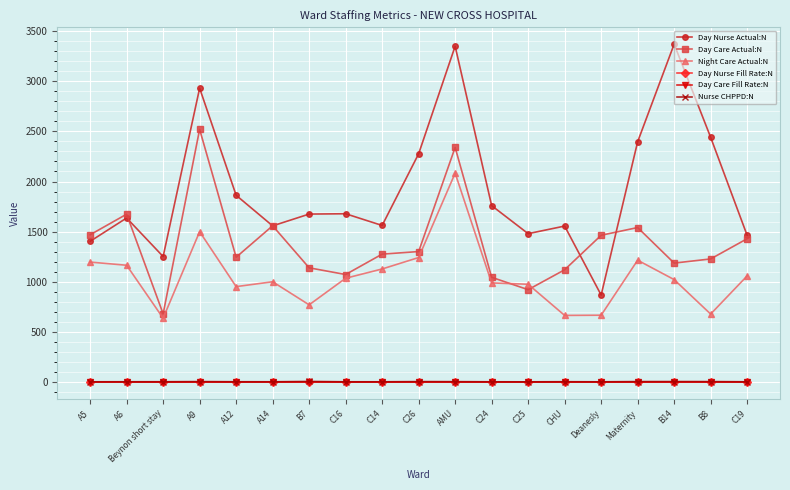

Which series has the widest spread of values?

Day Nurse Actual:N